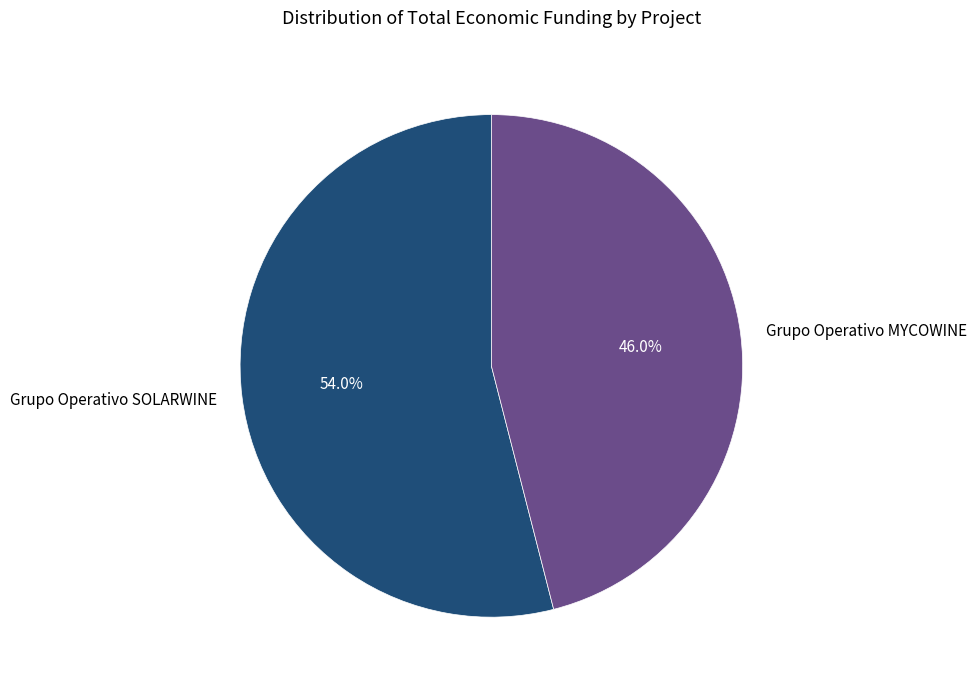

How many segments does this pie chart have?

2